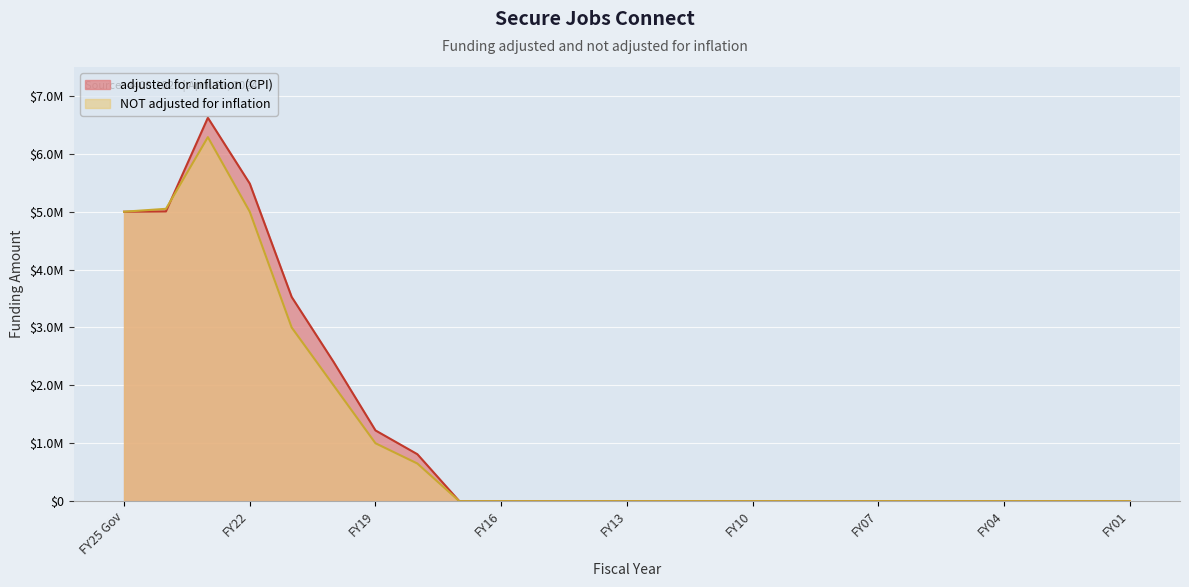

Reading left to right, what are all the values shown in this chart?

adjusted for inflation (CPI): 5000000	5005748	6622980	5485797	3527267	2405337	1221677	810552	0	0	0	0	0	0	0	0	0	0	0	0	0	0	0	0	0
NOT adjusted for inflation: 5000000	5050000	6288497	5000000	3000000	2000000	1000000	650000	0	0	0	0	0	0	0	0	0	0	0	0	0	0	0	0	0